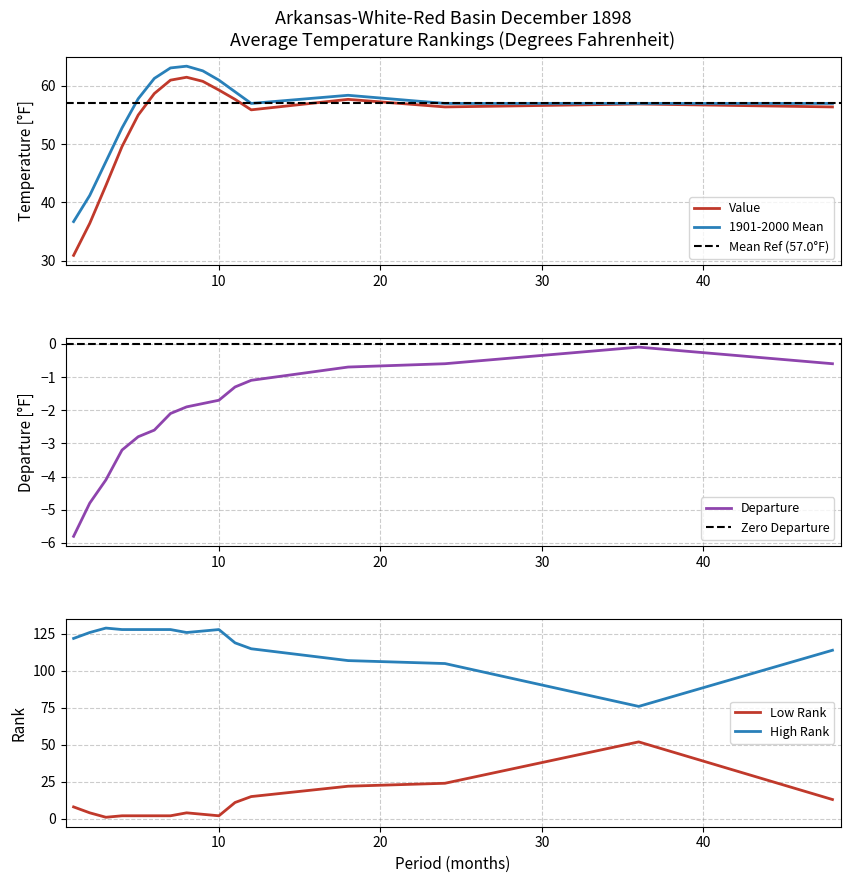

Reading left to right, list all the values displayed in this chart.

Value: 1=30.9	2=36.4	3=42.9	4=49.6	5=55.0	6=58.7	7=61.0	8=61.5	9=60.8	10=59.3	11=57.7	12=55.9	18=57.7	24=56.4	36=56.9	48=56.4
1901-2000 Mean: 1=36.7	2=41.2	3=47.0	4=52.8	5=57.8	6=61.3	7=63.1	8=63.4	9=62.6	10=61.0	11=59.0	12=57.0	18=58.4	24=57.0	36=57.0	48=57.0
Departure: 1=-5.8	2=-4.8	3=-4.1	4=-3.2	5=-2.8	6=-2.6	7=-2.1	8=-1.9	9=-1.8	10=-1.7	11=-1.3	12=-1.1	18=-0.7	24=-0.6	36=-0.1	48=-0.6
Low Rank: 1=8.0	2=4.0	3=1.0	4=2.0	5=2.0	6=2.0	7=2.0	8=4.0	9=3.0	10=2.0	11=11.0	12=15.0	18=22.0	24=24.0	36=52.0	48=13.0
High Rank: 1=122.0	2=126.0	3=129.0	4=128.0	5=128.0	6=128.0	7=128.0	8=126.0	9=127.0	10=128.0	11=119.0	12=115.0	18=107.0	24=105.0	36=76.0	48=114.0